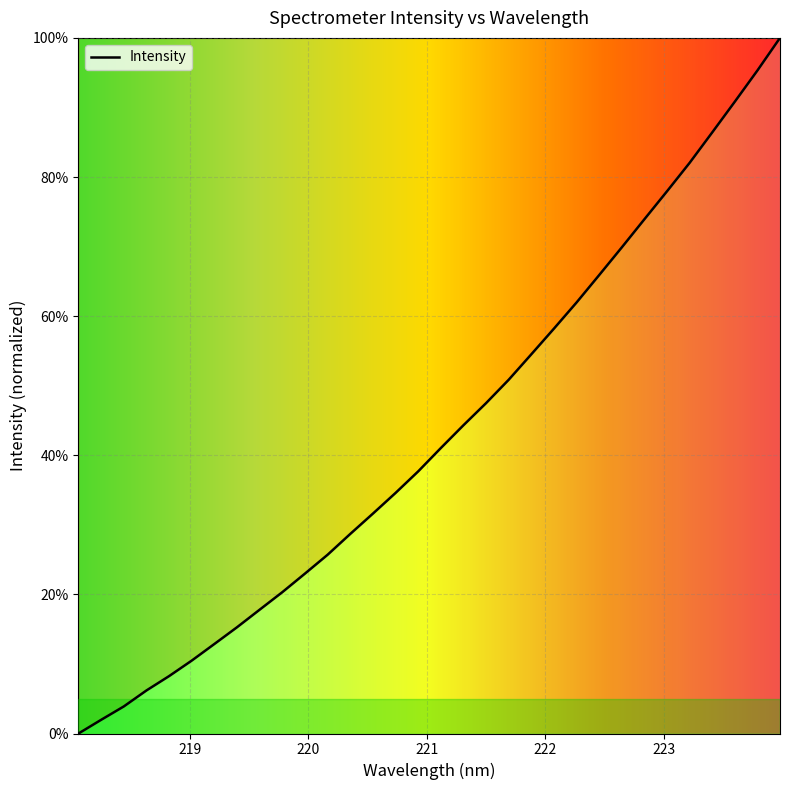

What is the greatest value displayed?

100.0